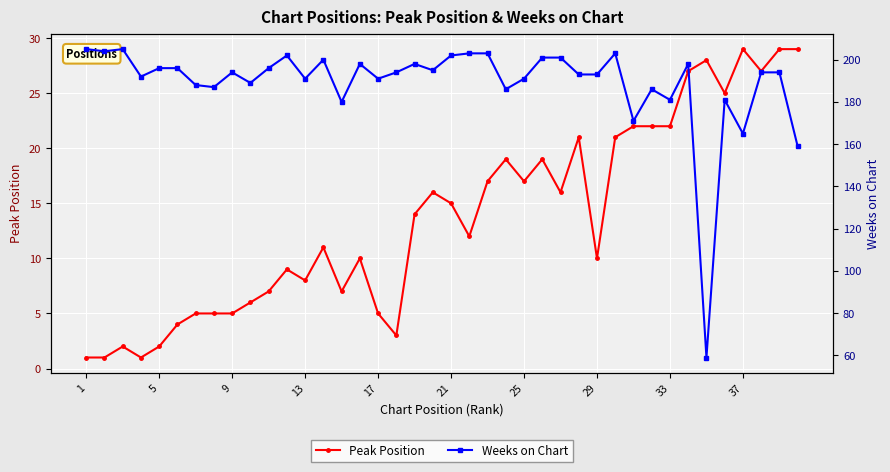

True or false: Peak Position has more than 2 points higher than both neighbors.

True